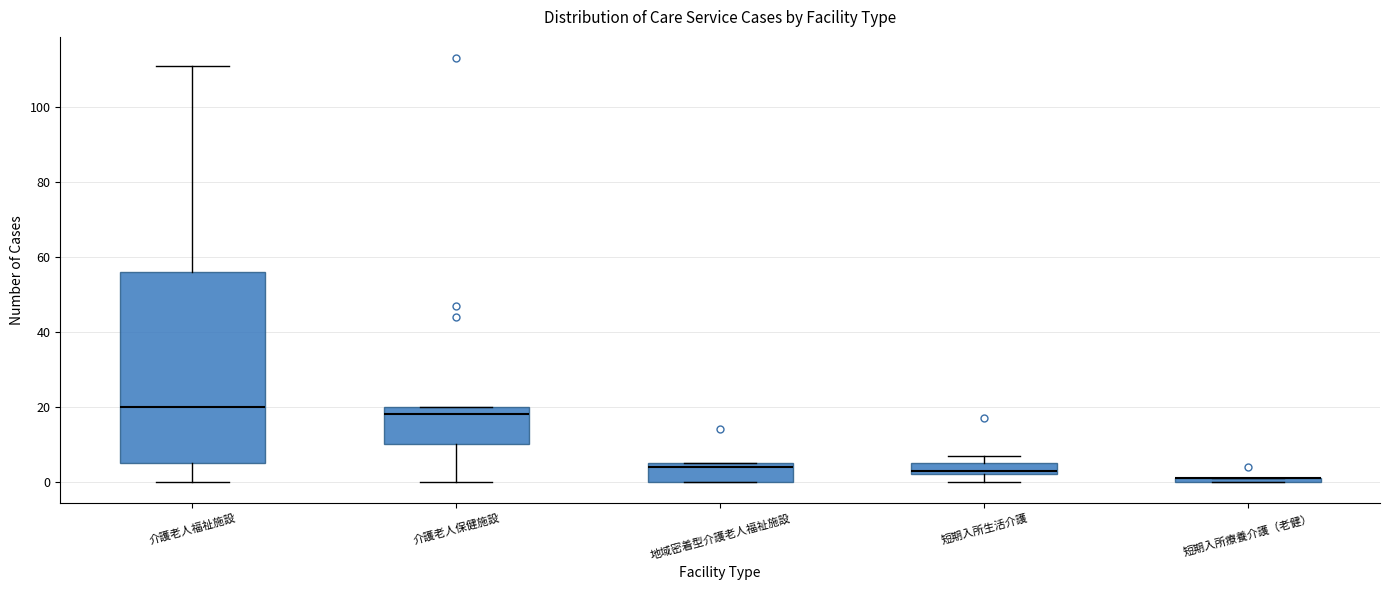

Comparing the boxes themselves (not the whiskers), which one is the tallest?

介護老人福祉施設